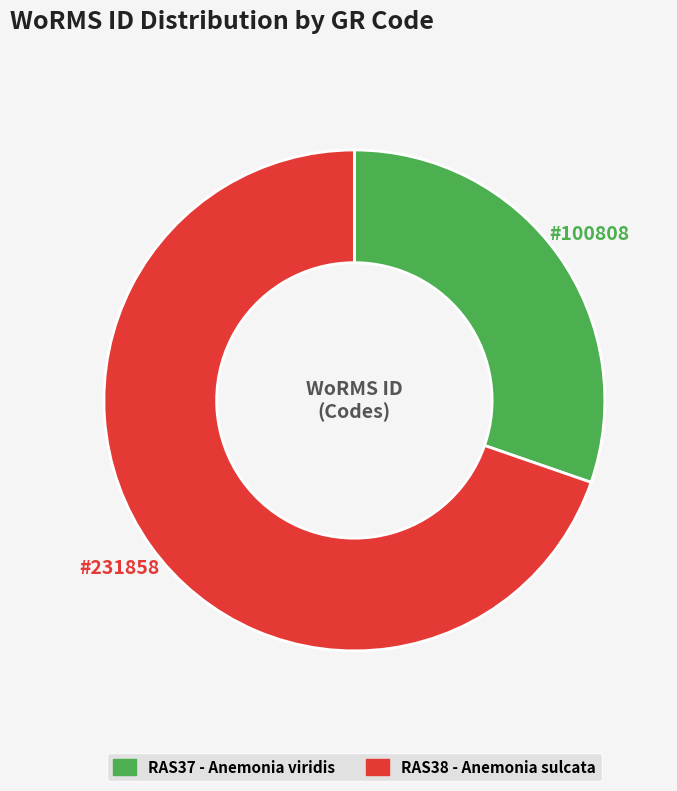

Rank the categories by value from lowest to highest.

RAS37 - Anemonia viridis, RAS38 - Anemonia sulcata